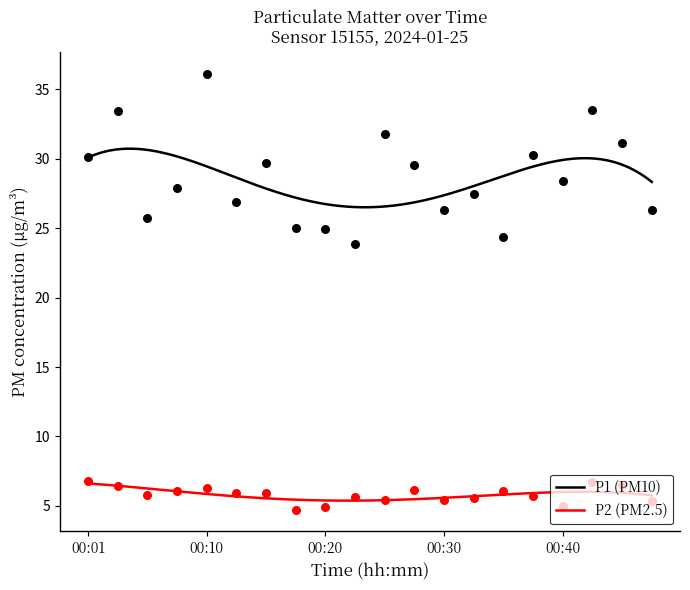

Which series has the largest total across all categories?

P1